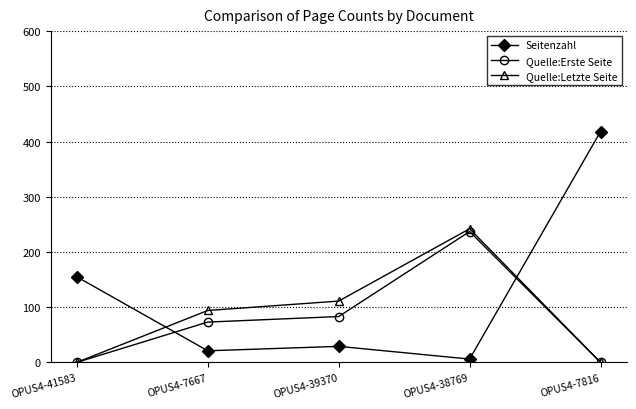

True or false: Quelle:Erste Seite has more than 2 interior local peaks.

False